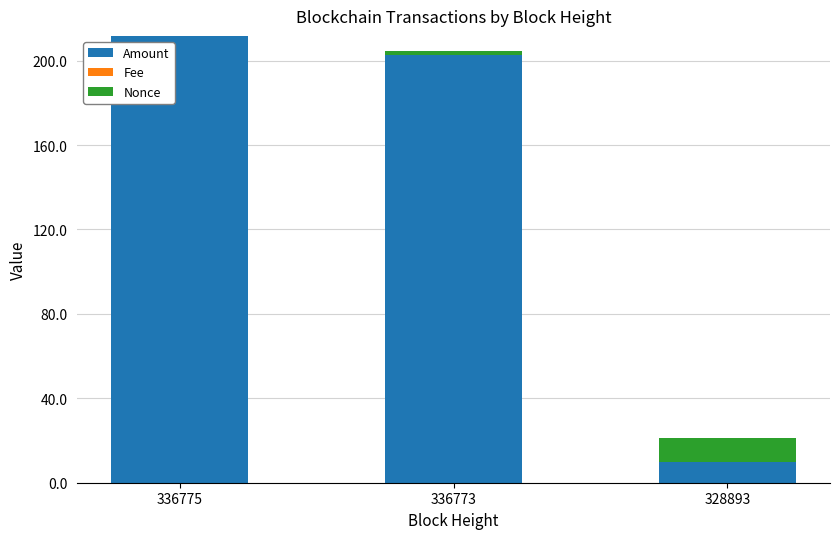

Is it true that Amount equals 98.3 at 336773?

False